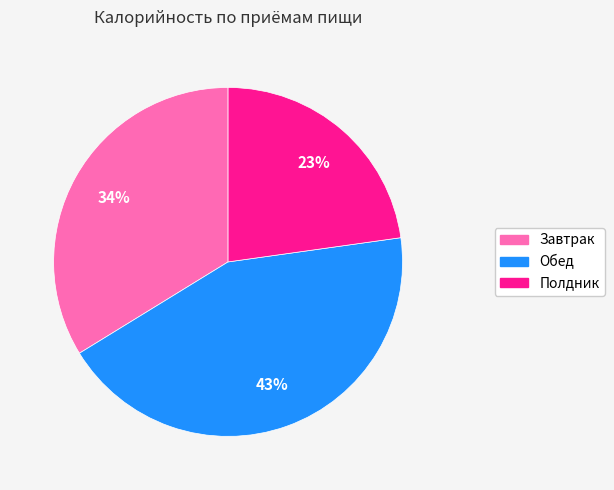

What is the ratio of the value at Полдник to the value at Завтрак?

0.7